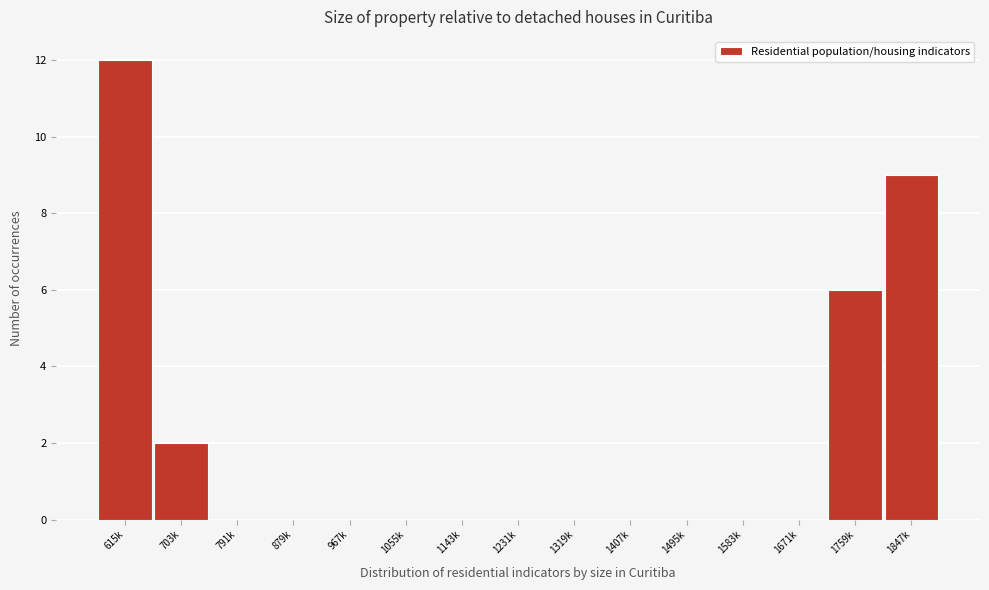

Reading left to right, extract all data points from this chart.

615k=12	703k=2	791k=0	879k=0	967k=0	1055k=0	1143k=0	1231k=0	1319k=0	1407k=0	1495k=0	1583k=0	1671k=0	1759k=6	1847k=9